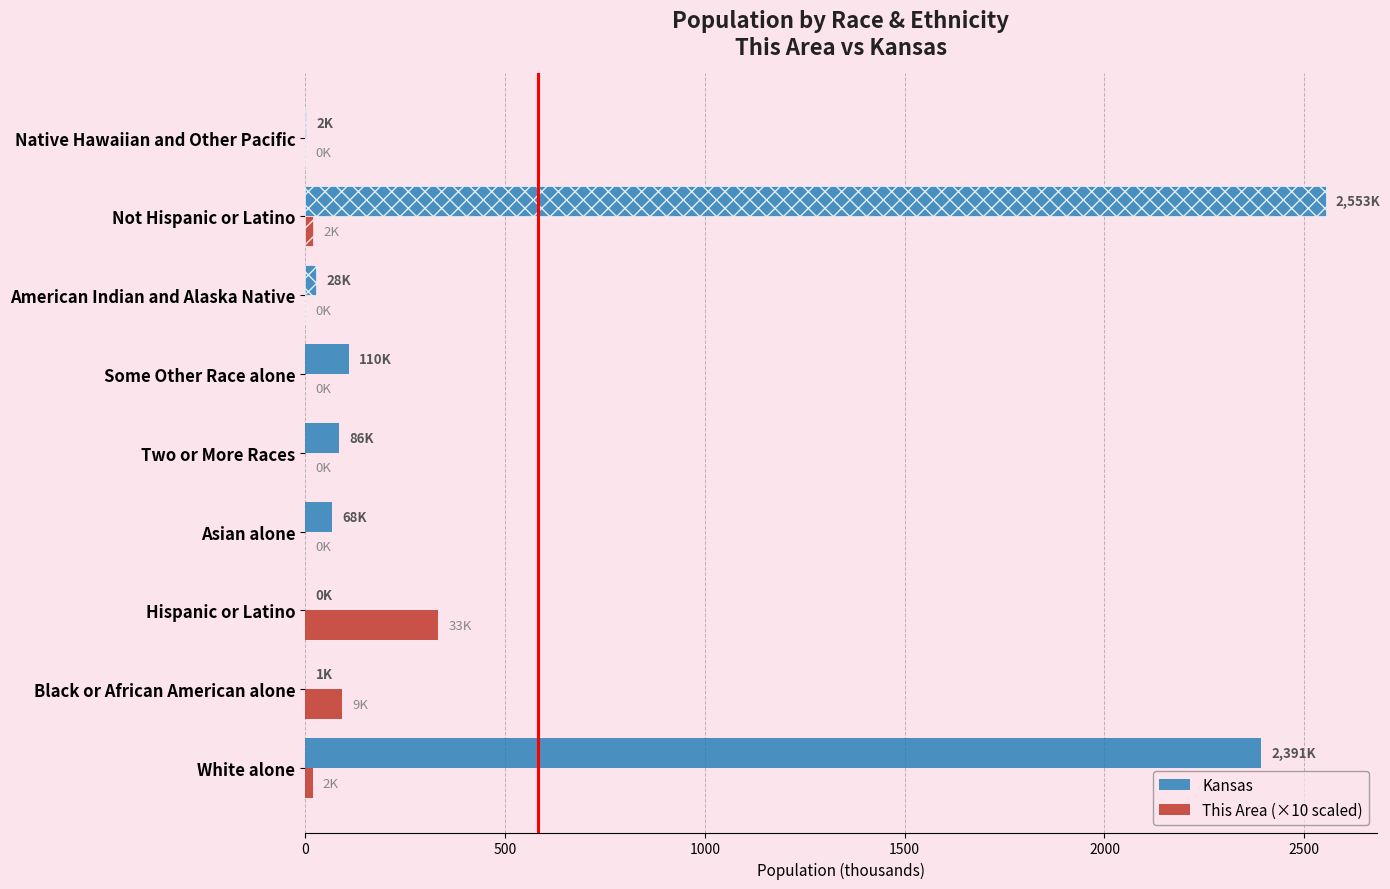

What is the sum of all This Area (×10 scaled) values?

463.5